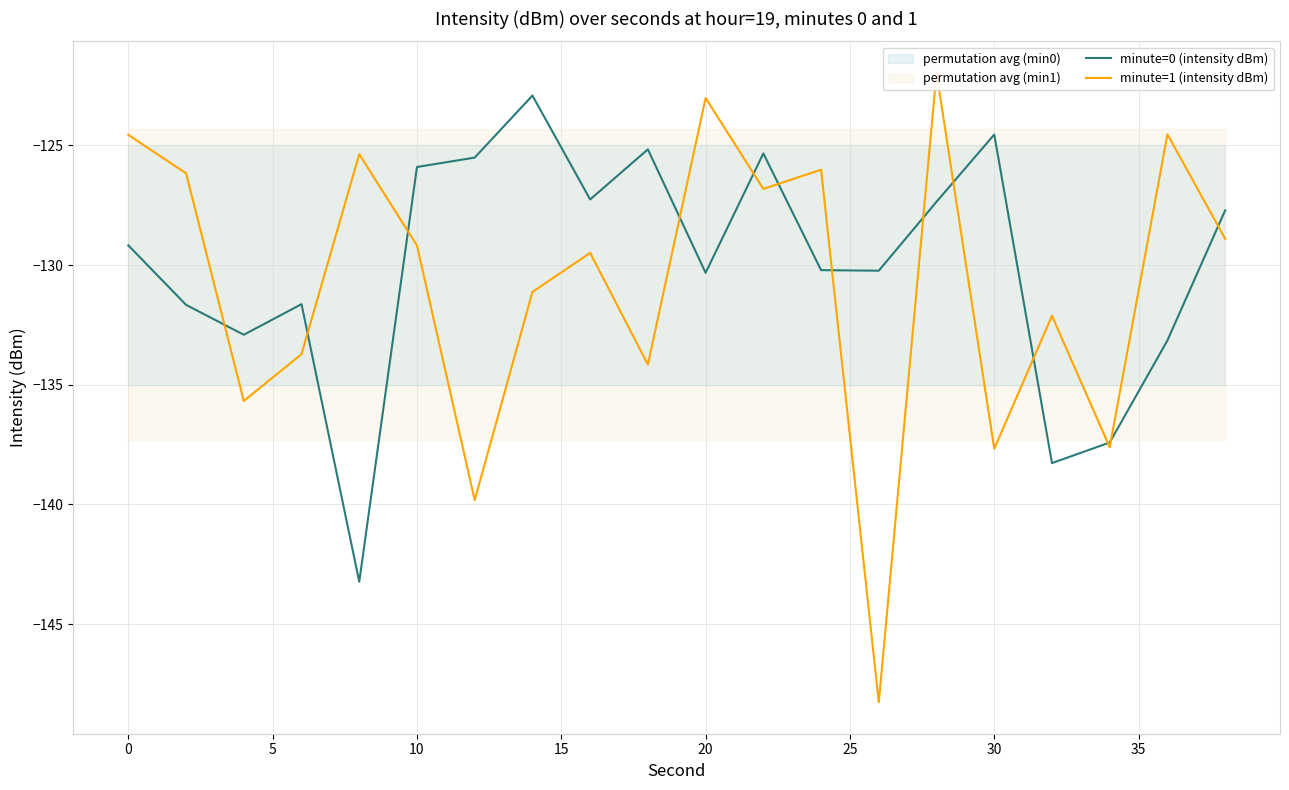

Which series has the largest total across all categories?

minute=0 (intensity dBm)